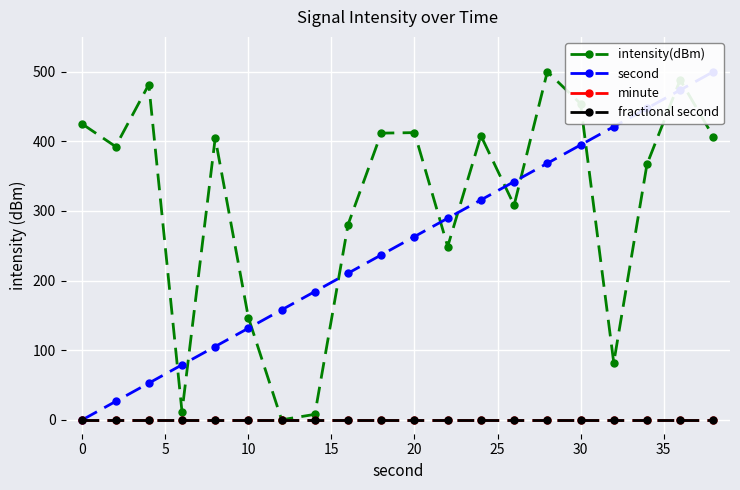

How many interior local valleys does the intensity(dBm) series have?

6